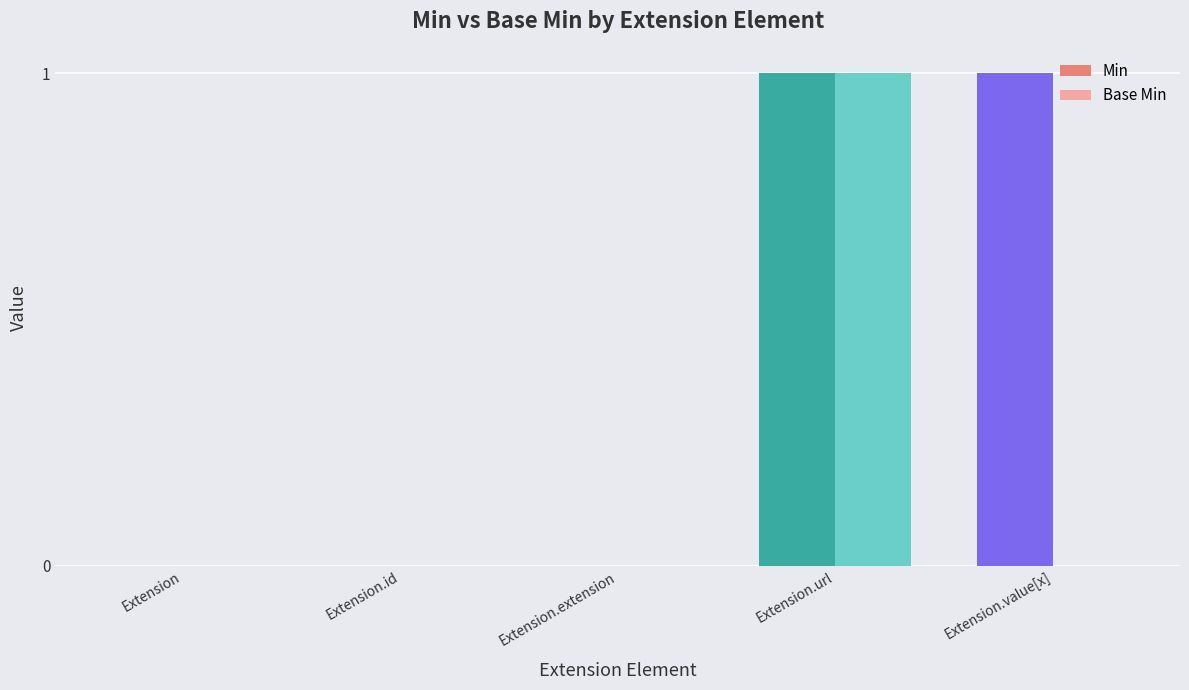

True or false: Base Min has a value of 0 at Extension.value[x].

True